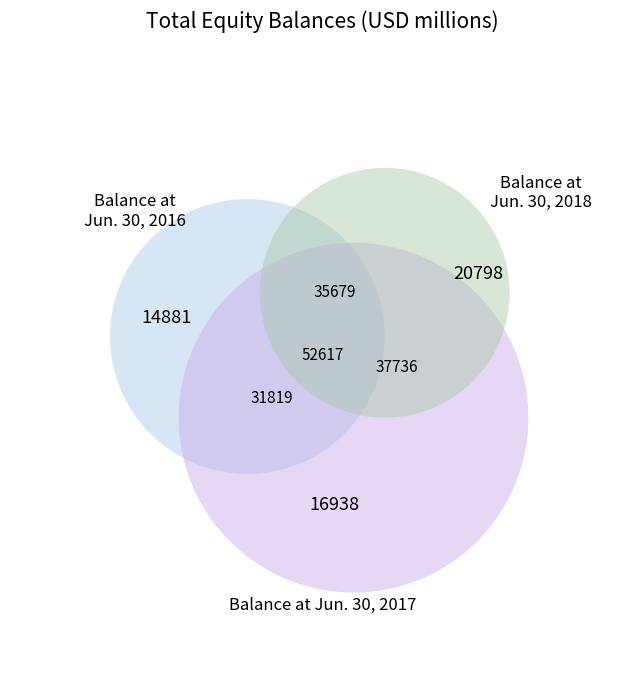

Which slice is the largest?

Balance at Jun. 30, 2018